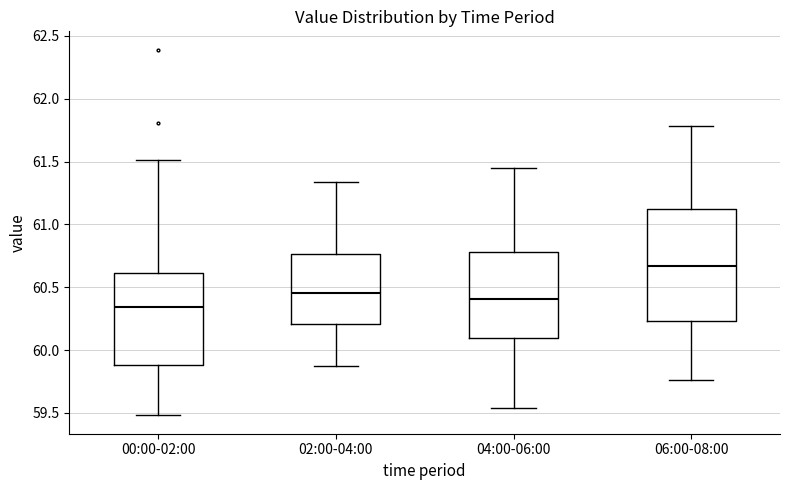

Which box's median line is the lowest?

00:00-02:00